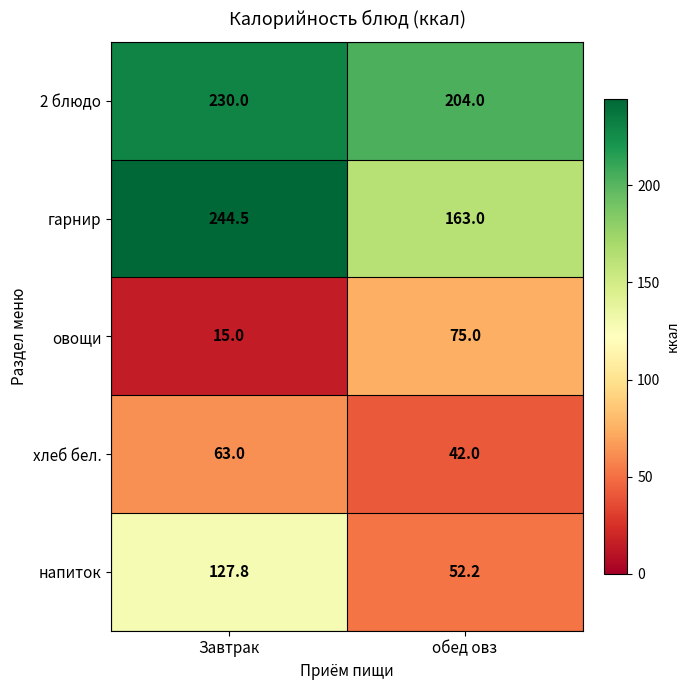

At which label is гарнир closest to 203?

обед овз